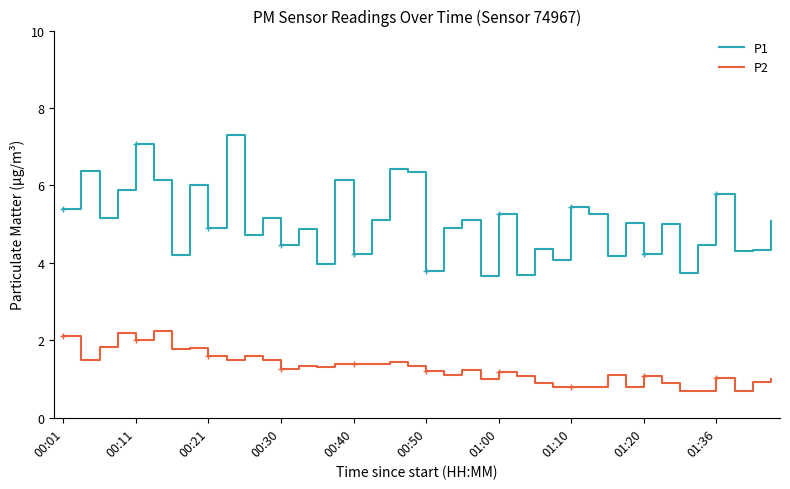

What is the maximum value shown in the chart?

7.3